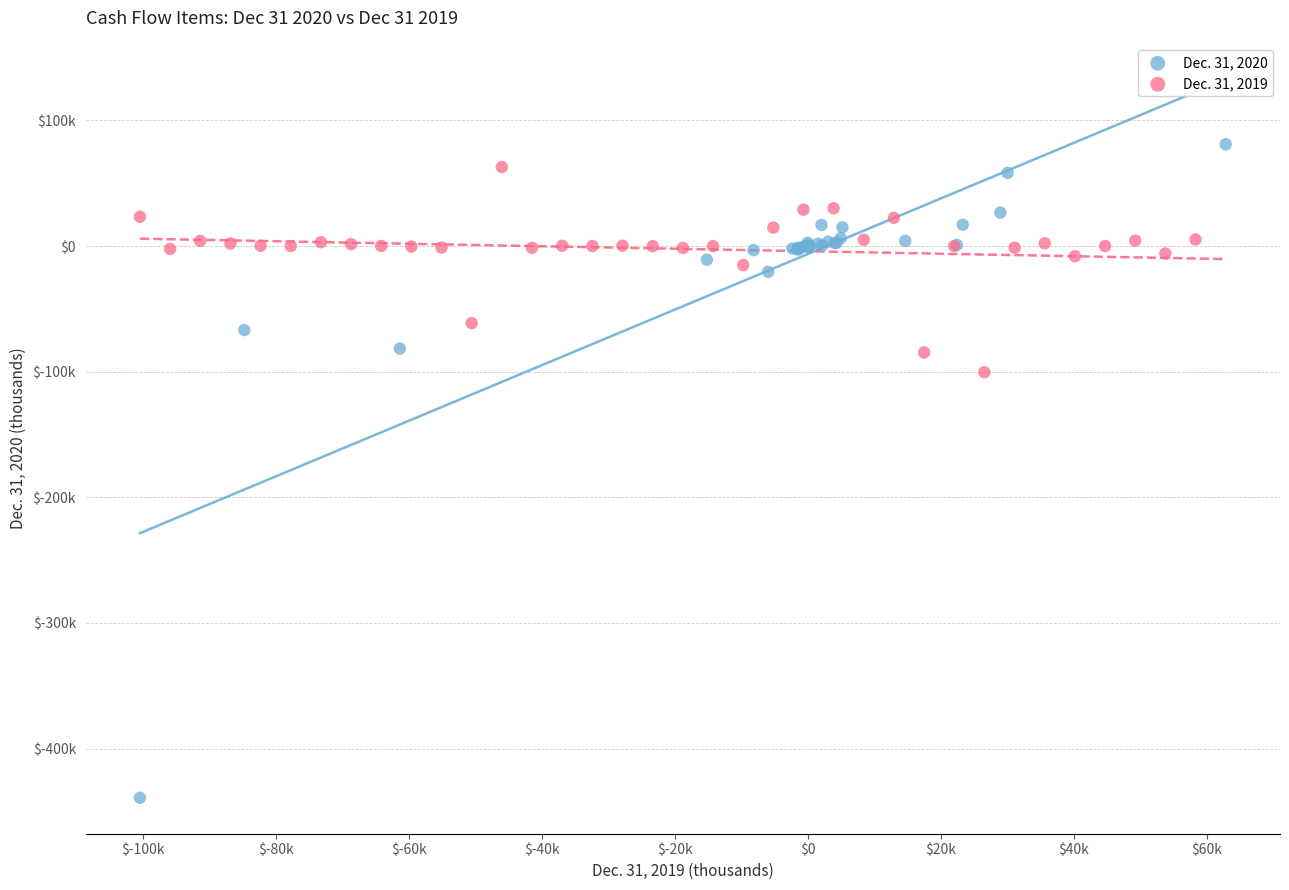

Which series has the largest Y range (max minus min)?

Dec. 31, 2020